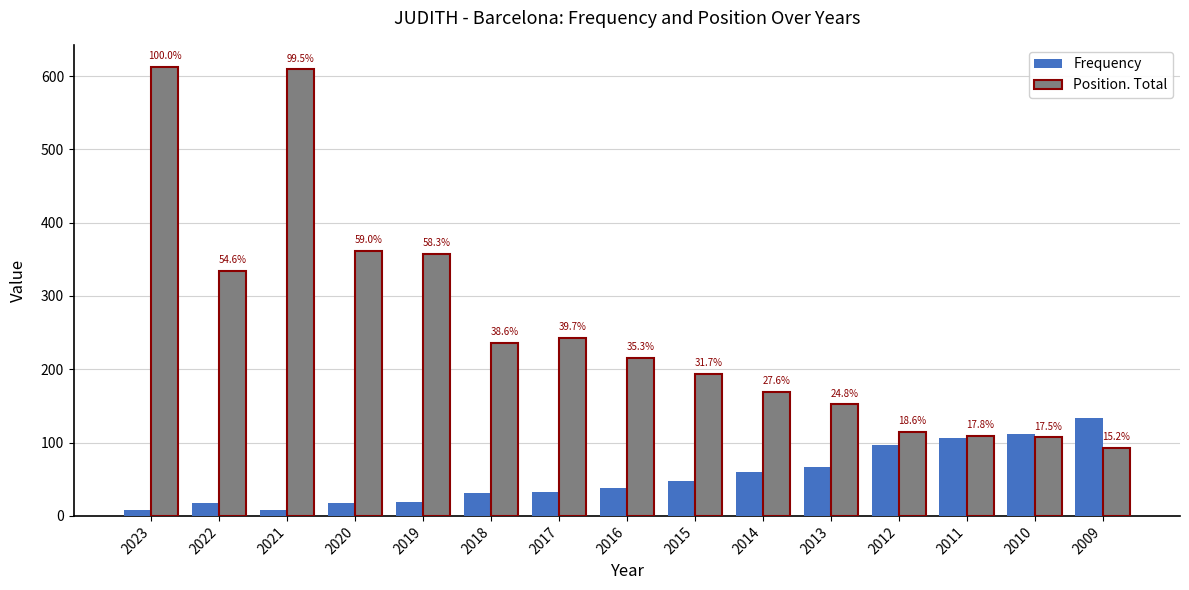

At 2011, list the series in order from largest to smallest.

Position. Total, Frequency